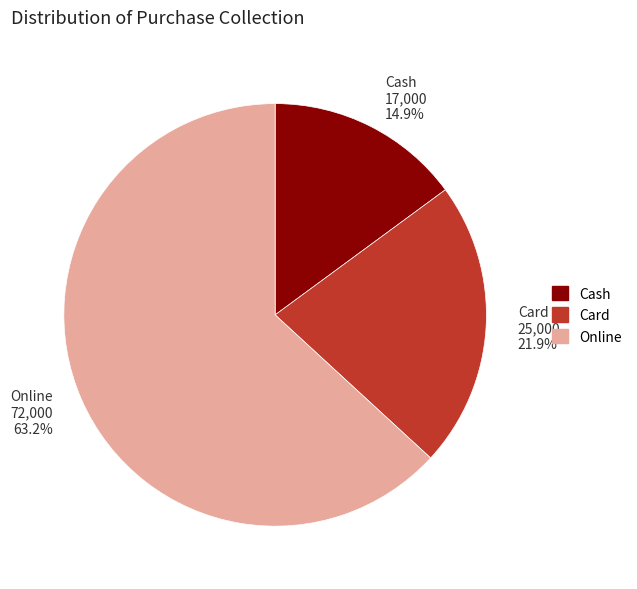

Count the number of slices in the pie.

3